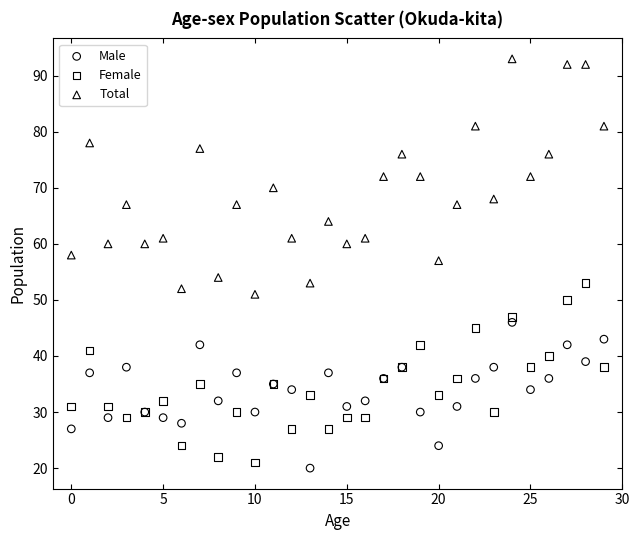

Across all series, what Y value is closest to 56?

57